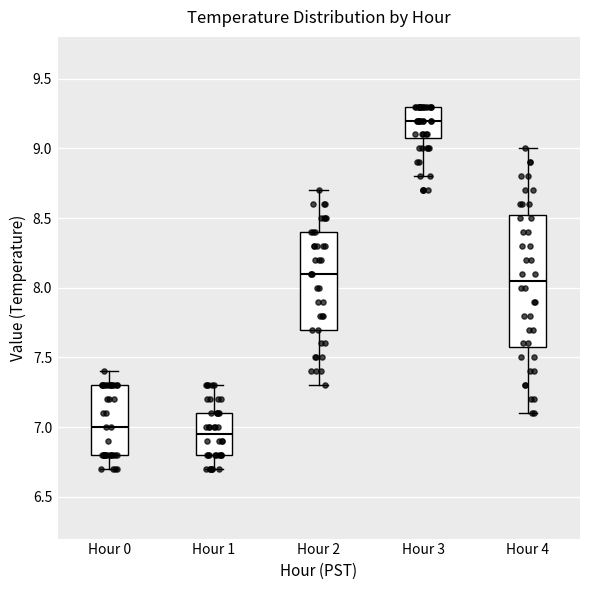

Where does the upper whisker of the box for Hour 0 end on the y-axis? The values are not printed on the chart, so give them approximately, as read against the axis.

7.40